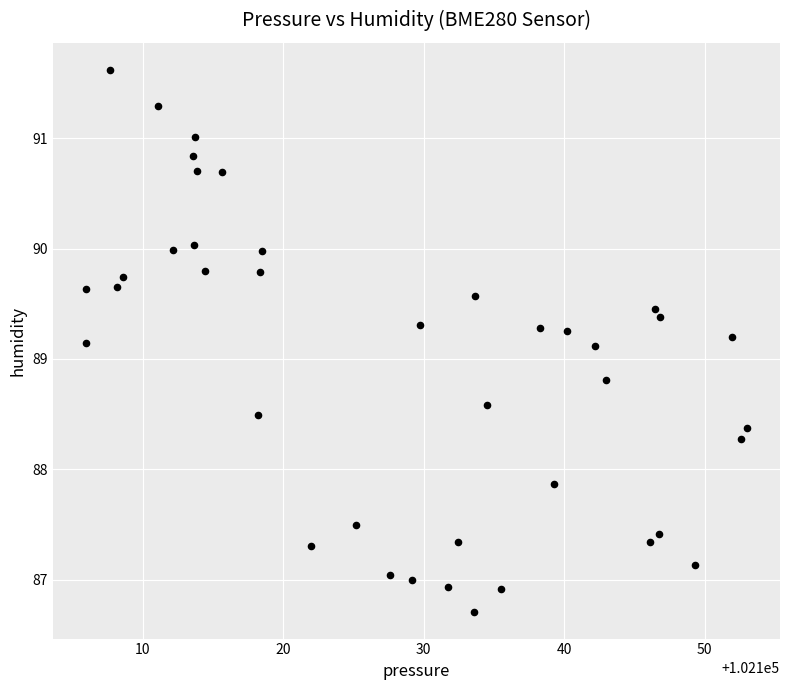

What is the range of Y values (max minus min)?

4.9